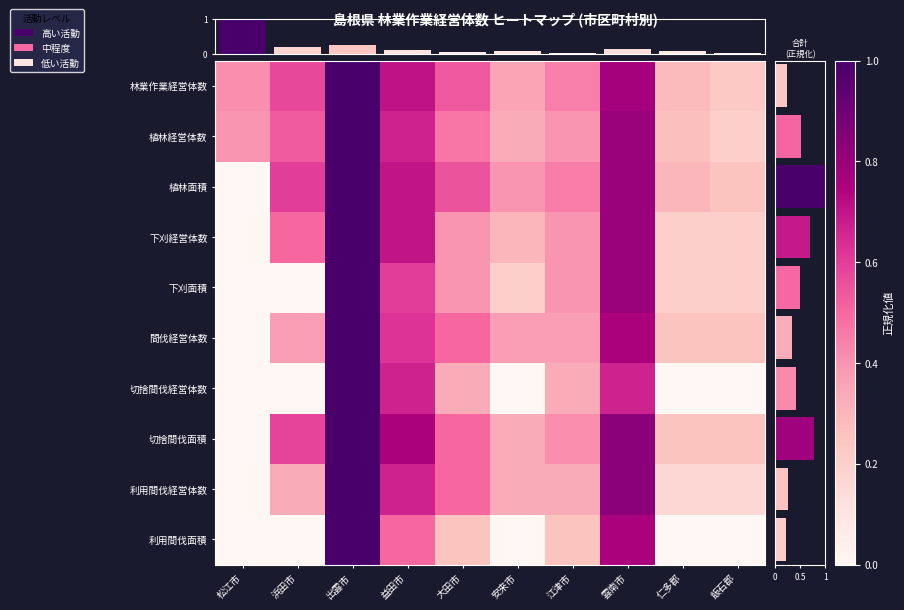

Where is 切捨間伐面積 nearest to the value 0?

松江市